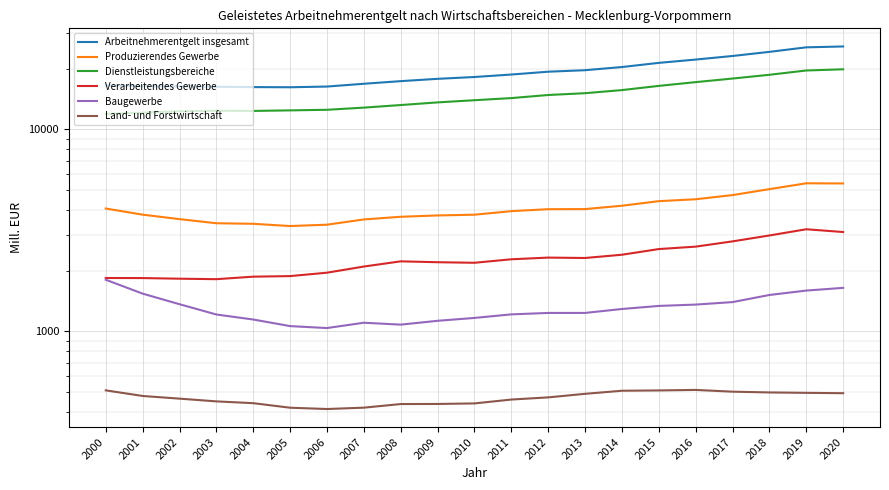

Reading left to right, list all the values displayed in this chart.

Arbeitnehmerentgelt insgesamt: 2000=16498.4	2001=16370.3	2002=16343.5	2003=16250.3	2004=16192.5	2005=16161.9	2006=16291.5	2007=16816.9	2008=17327.8	2009=17790.1	2010=18166.0	2011=18684.1	2012=19295.1	2013=19628.5	2014=20347.5	2015=21339.6	2016=22158.0	2017=23082.2	2018=24190.4	2019=25472.3	2020=25726.9
Produzierendes Gewerbe: 2000=4058.6	2001=3784.9	2002=3596.2	2003=3431.5	2004=3410.2	2005=3323.9	2006=3375.2	2007=3583.6	2008=3693.9	2009=3750.9	2010=3782.6	2011=3938.5	2012=4027.5	2013=4032.6	2014=4189.6	2015=4413.3	2016=4510.1	2017=4729.2	2018=5061.7	2019=5410.0	2020=5400.6
Dienstleistungsbereiche: 2000=11928.8	2001=12106.0	2002=12282.3	2003=12368.0	2004=12340.7	2005=12418.6	2006=12503.1	2007=12813.7	2008=13196.7	2009=13601.5	2010=13943.0	2011=14285.4	2012=14795.9	2013=15104.7	2014=15649.1	2015=16415.6	2016=17134.2	2017=17849.5	2018=18629.7	2019=19565.5	2020=19831.5
Verarbeitendes Gewerbe: 2000=1838.7	2001=1837.3	2002=1824.2	2003=1814.1	2004=1867.1	2005=1879.1	2006=1953.3	2007=2095.4	2008=2223.2	2009=2201.1	2010=2186.9	2011=2276.0	2012=2320.1	2013=2309.6	2014=2396.9	2015=2556.7	2016=2628.8	2017=2791.2	2018=2985.3	2019=3204.5	2020=3104.7
Baugewerbe: 2000=1802.3	2001=1538.6	2002=1363.9	2003=1213.0	2004=1145.7	2005=1062.8	2006=1039.5	2007=1104.4	2008=1080.7	2009=1129.0	2010=1166.6	2011=1214.8	2012=1234.8	2013=1235.0	2014=1291.6	2015=1337.5	2016=1358.3	2017=1397.2	2018=1515.2	2019=1593.4	2020=1643.2
Land- und Forstwirtschaft: 2000=511.0	2001=479.4	2002=465.0	2003=450.7	2004=441.6	2005=419.3	2006=413.1	2007=419.6	2008=437.2	2009=437.7	2010=440.4	2011=460.2	2012=471.7	2013=491.3	2014=508.8	2015=510.7	2016=513.7	2017=503.5	2018=499.1	2019=496.8	2020=494.8